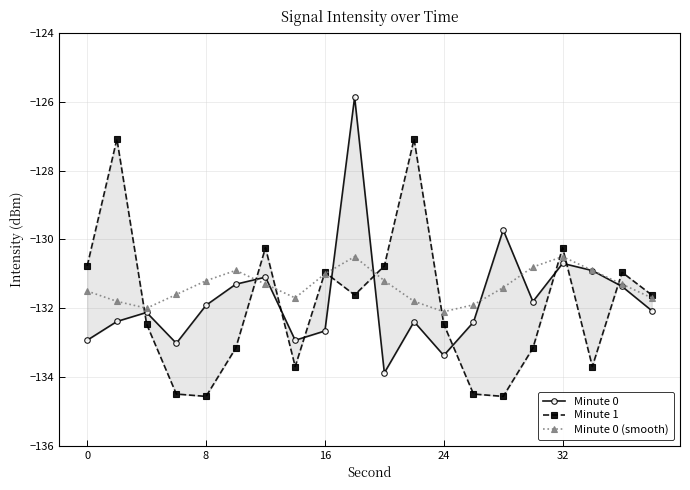

What is the difference between the second highest and second lowest values in the Minute 1 series?

7.5